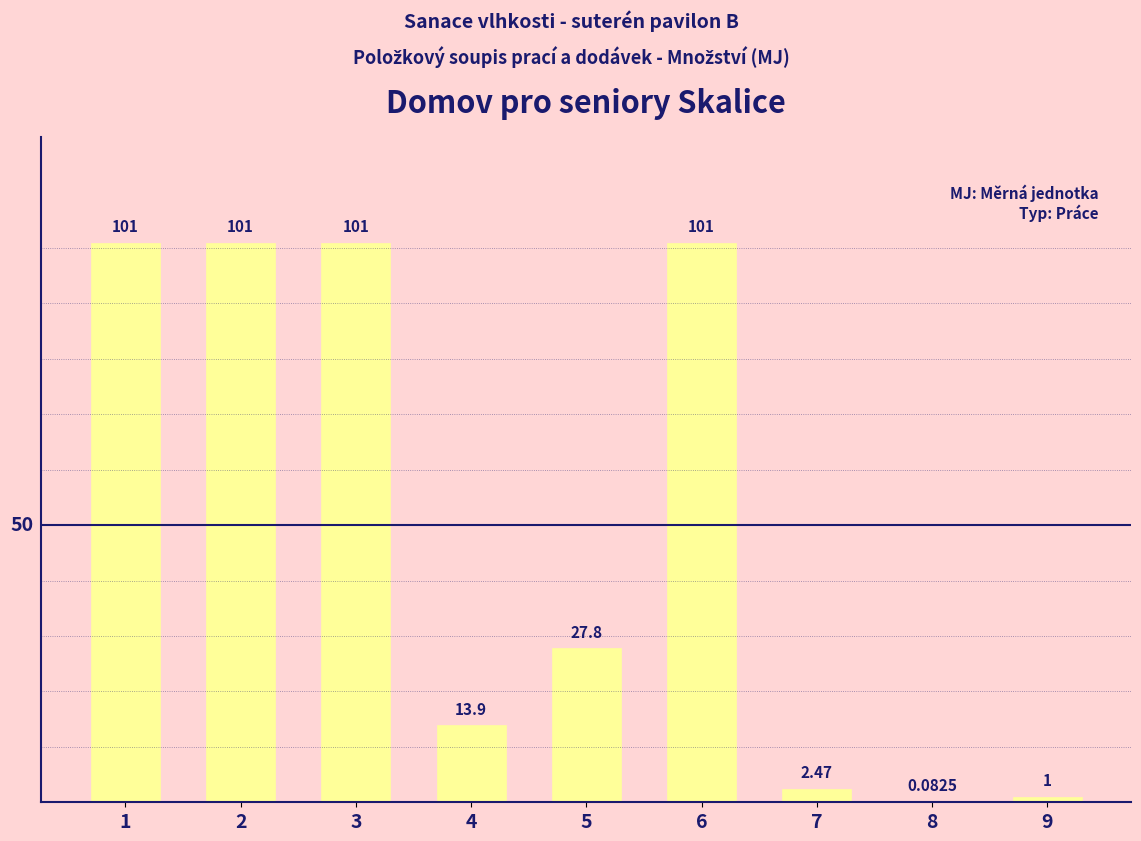

Count the number of categories in the chart.

9